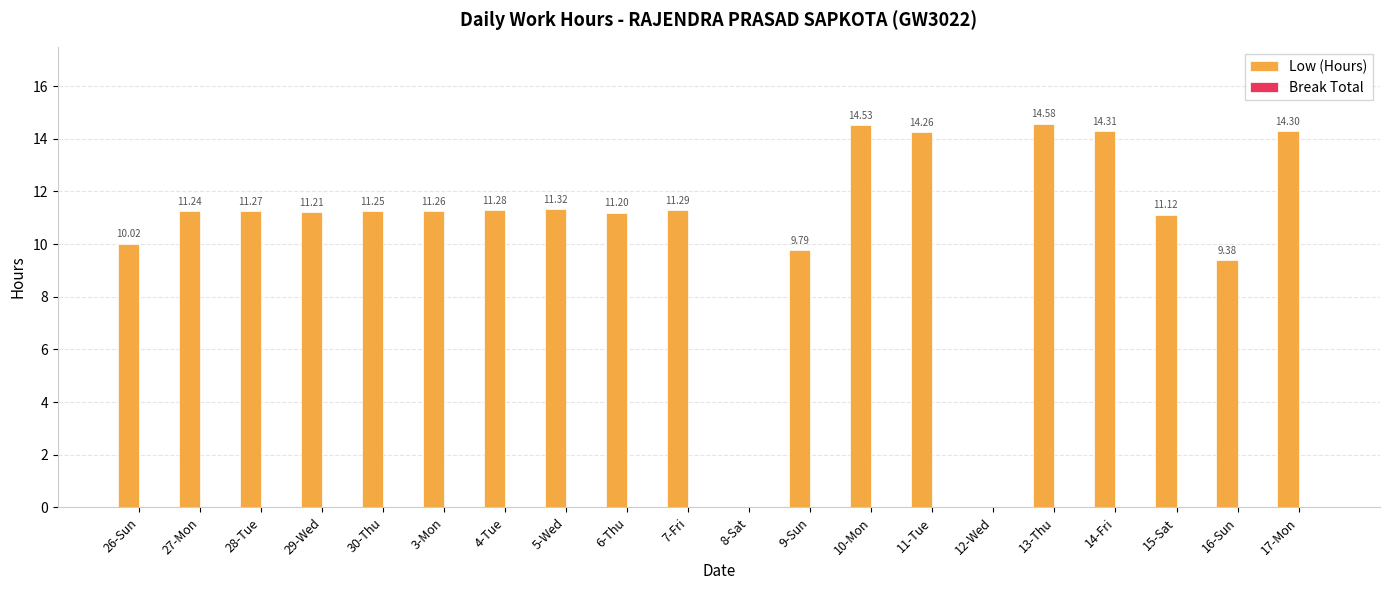

What is the sum of the values at 10-Mon and 30-Thu?

25.8